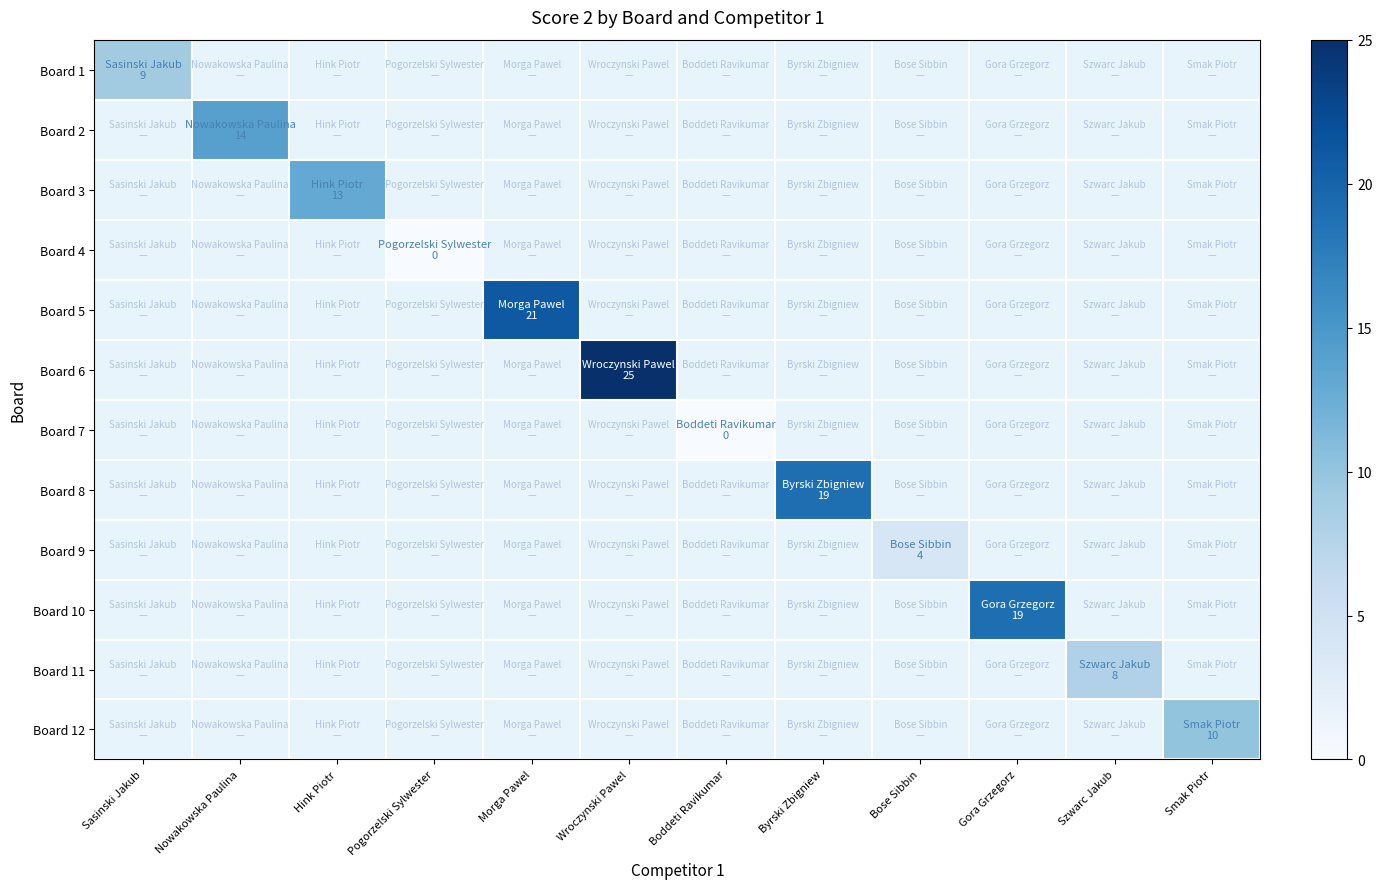

Rank the categories by Board 8 value from highest to lowest.

Sasinski Jakub, Nowakowska Paulina, Hink Piotr, Pogorzelski Sylwester, Morga Pawel, Wroczynski Pawel, Boddeti Ravikumar, Byrski Zbigniew, Bose Sibbin, Gora Grzegorz, Szwarc Jakub, Smak Piotr